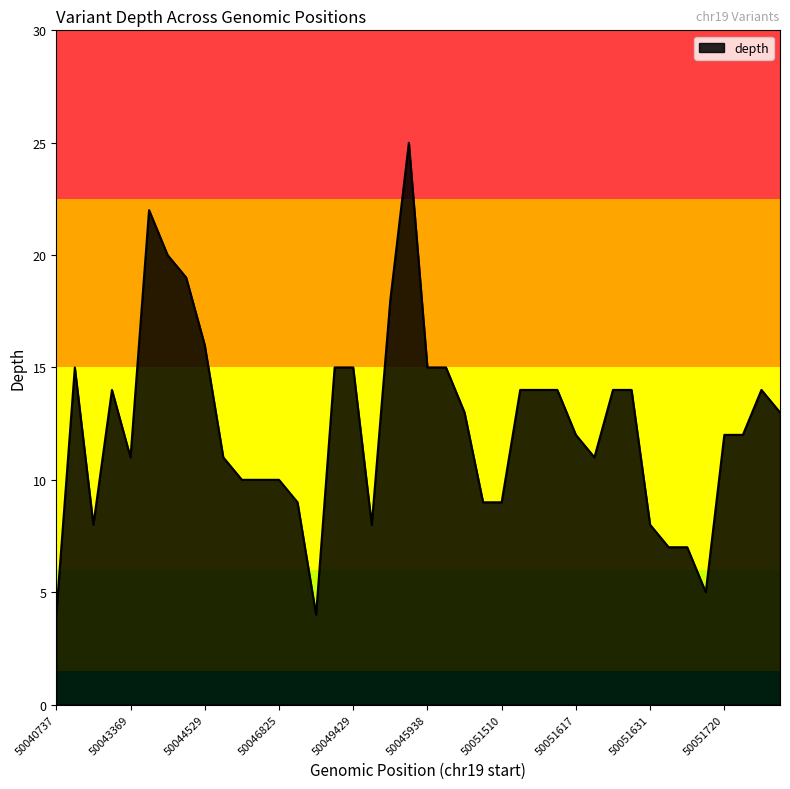

What is the maximum value shown in the chart?

25